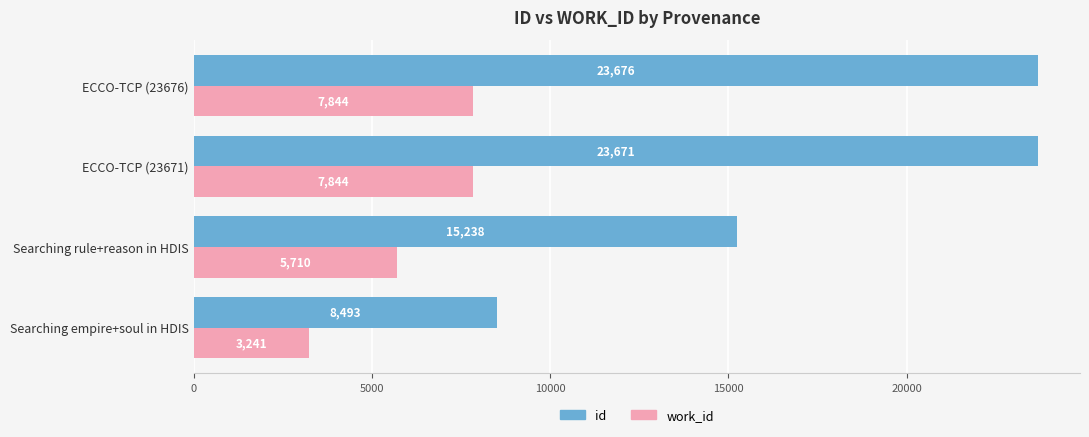

Is it true that id equals 6007 at Searching rule+reason in HDIS?

False